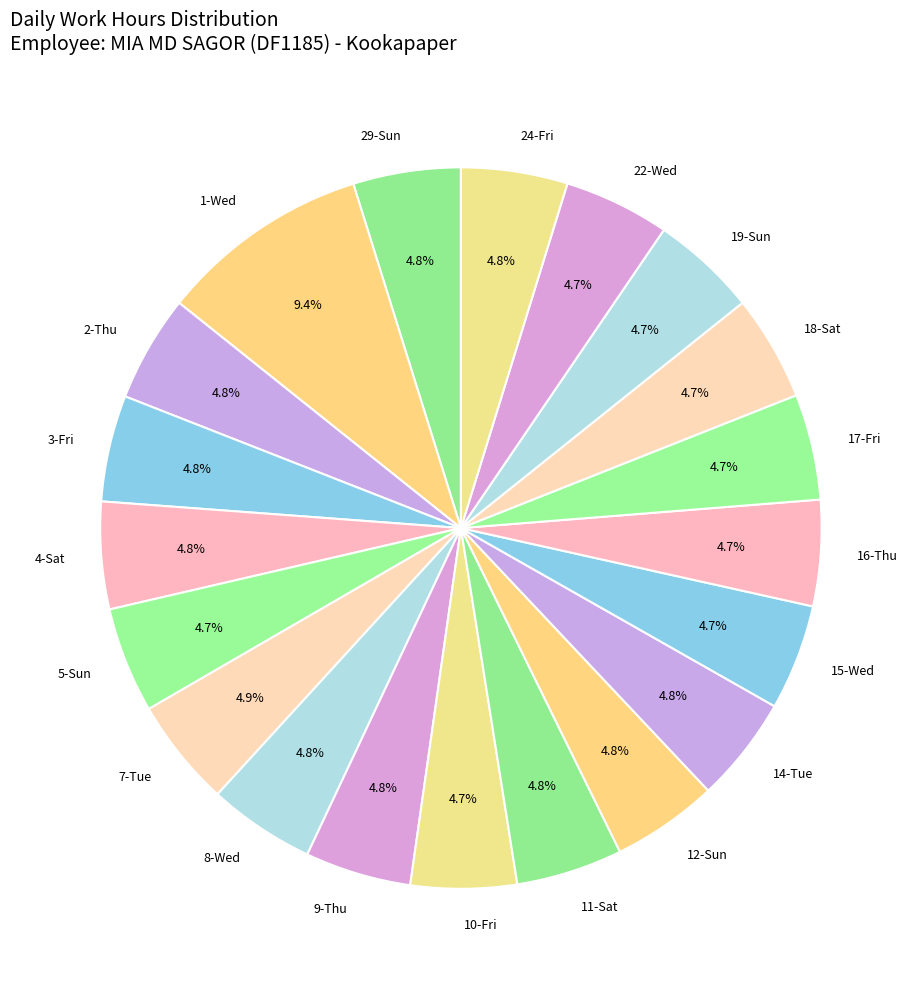

How many slices are in this pie chart?

20